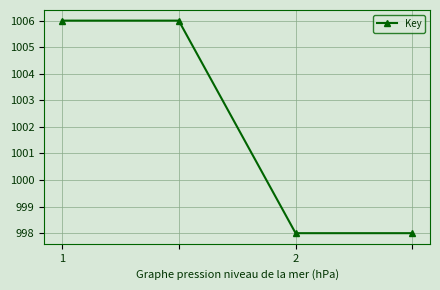

What is the value of the 1st point from the left?

1006